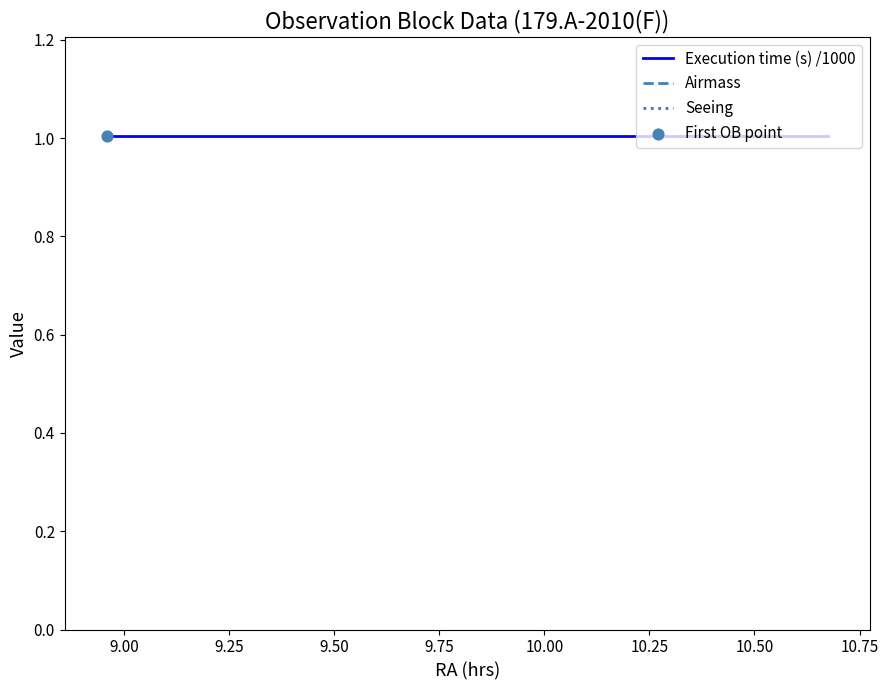

What are all the series names shown in the legend?

Execution time (s) /1000, Airmass, Seeing